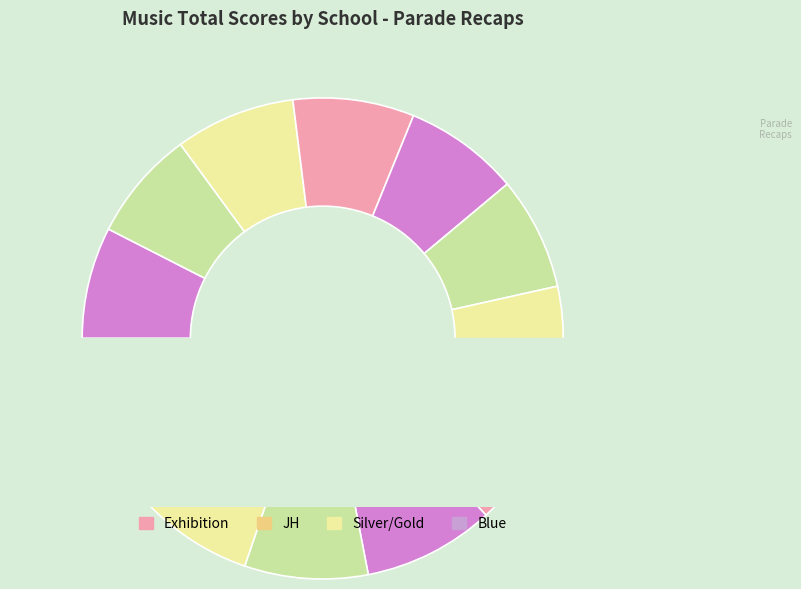

Is it true that Mark Twain JH is 20% of the pie?

False